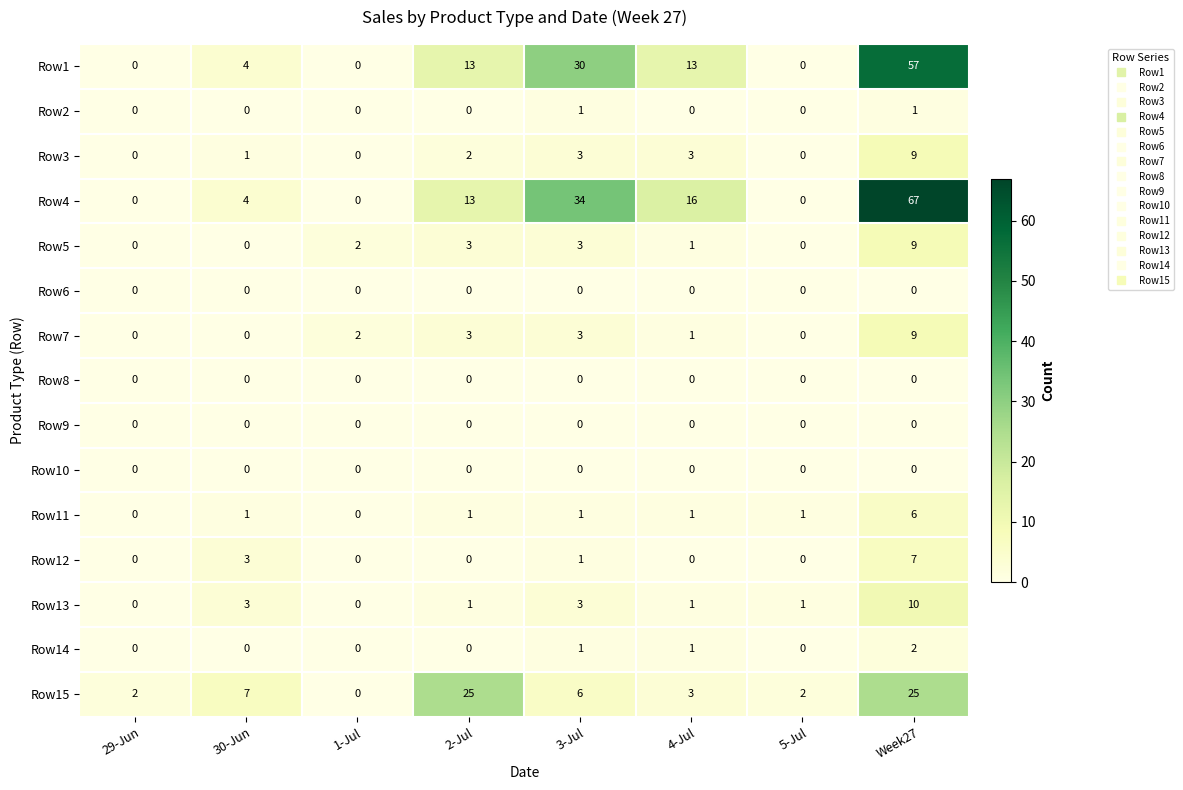

The value of Row13 at 2-Jul is 1. True or false?

True